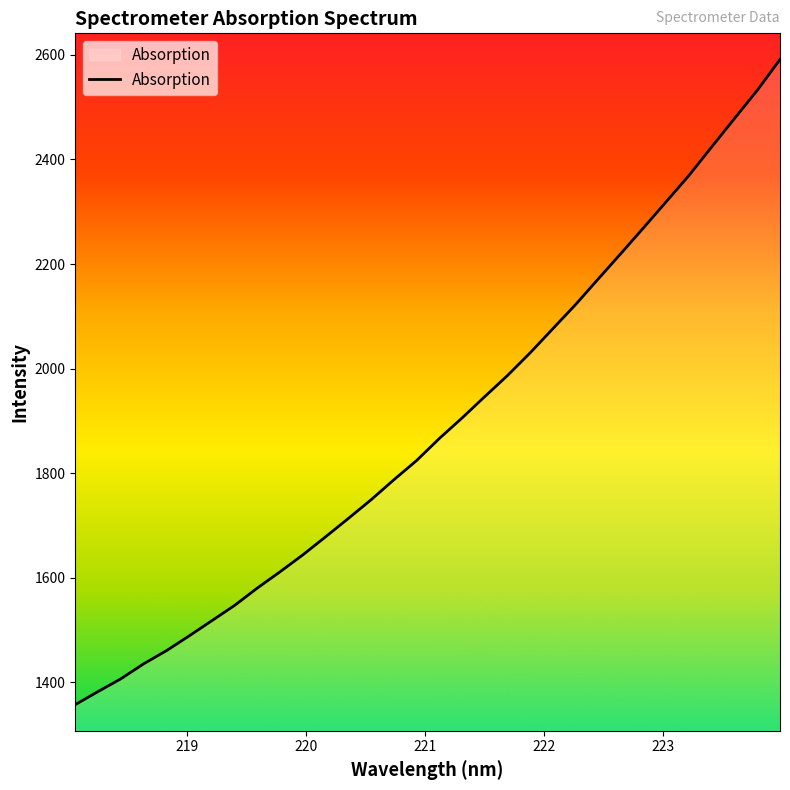

What is the smallest value displayed?

1357.0